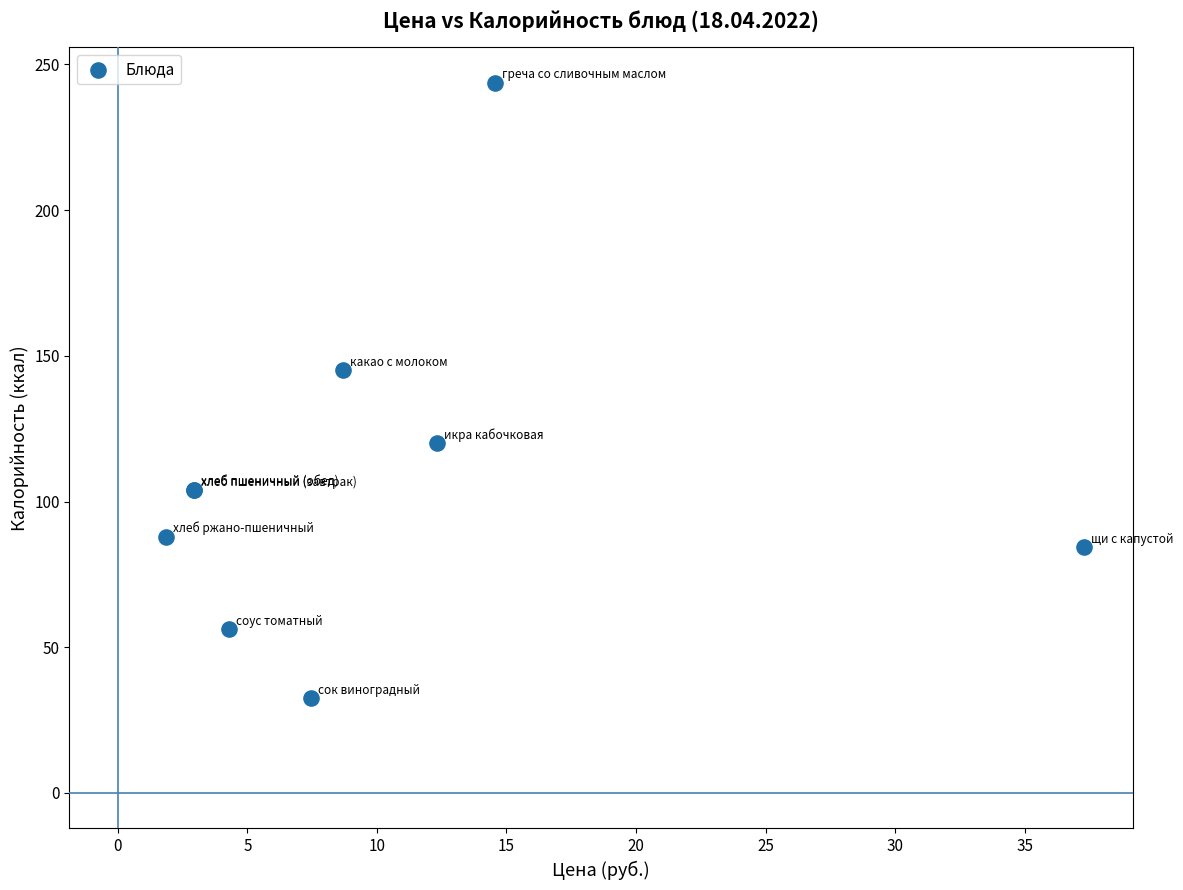

What Y value in the scatter plot is closest to 138?

145.0